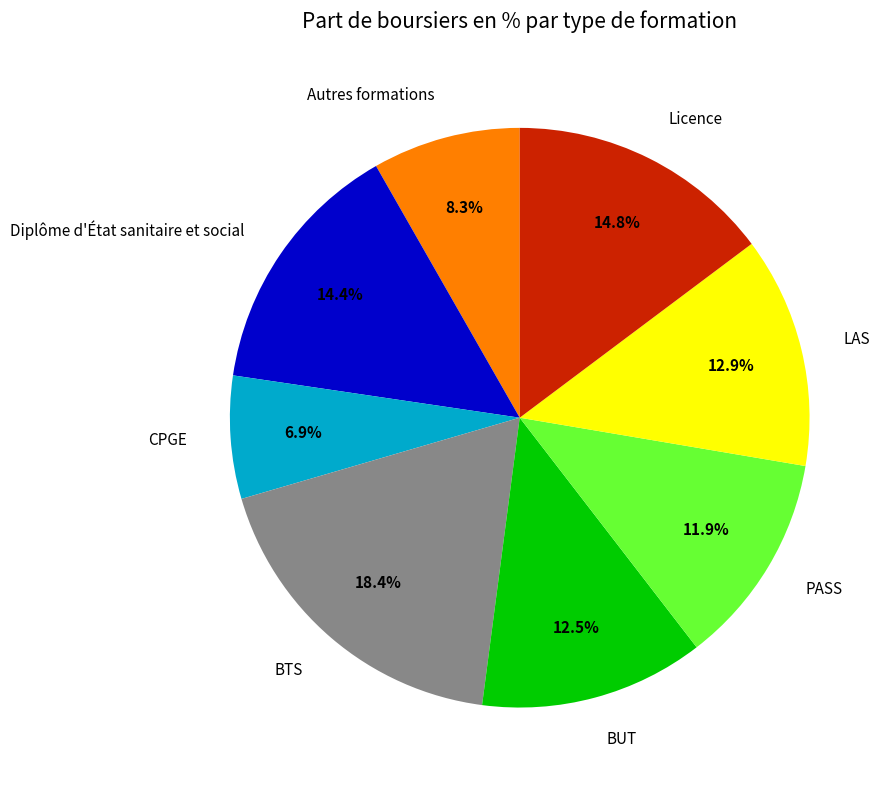

To the nearest percent, what is the combined percentage of BTS and BUT?

31%